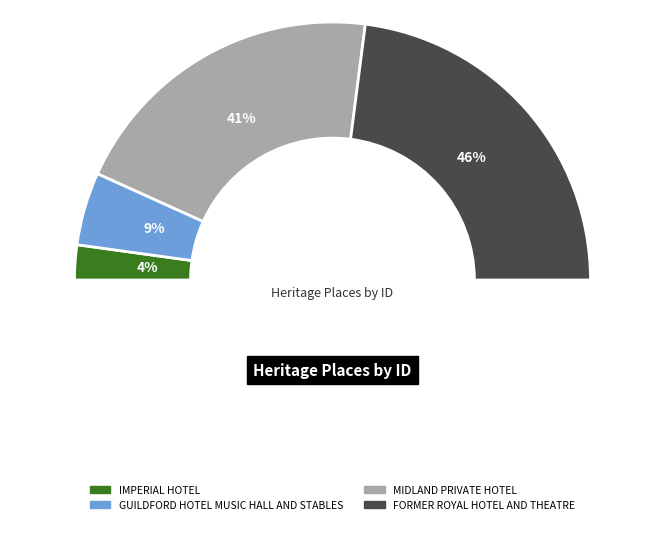

To the nearest percent, what is the combined percentage of FORMER ROYAL HOTEL AND THEATRE and MIDLAND PRIVATE HOTEL?

86%